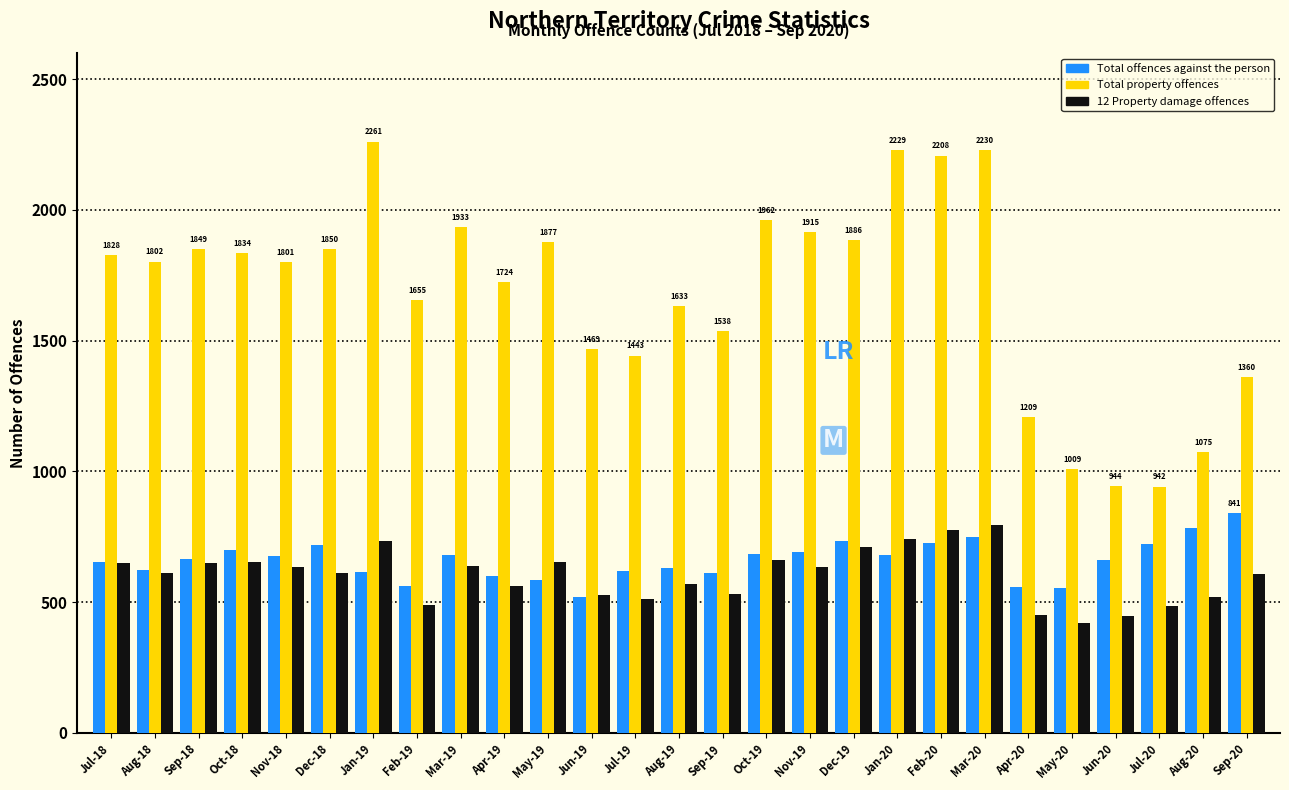

What is the sum of all Total property offences values?

45466